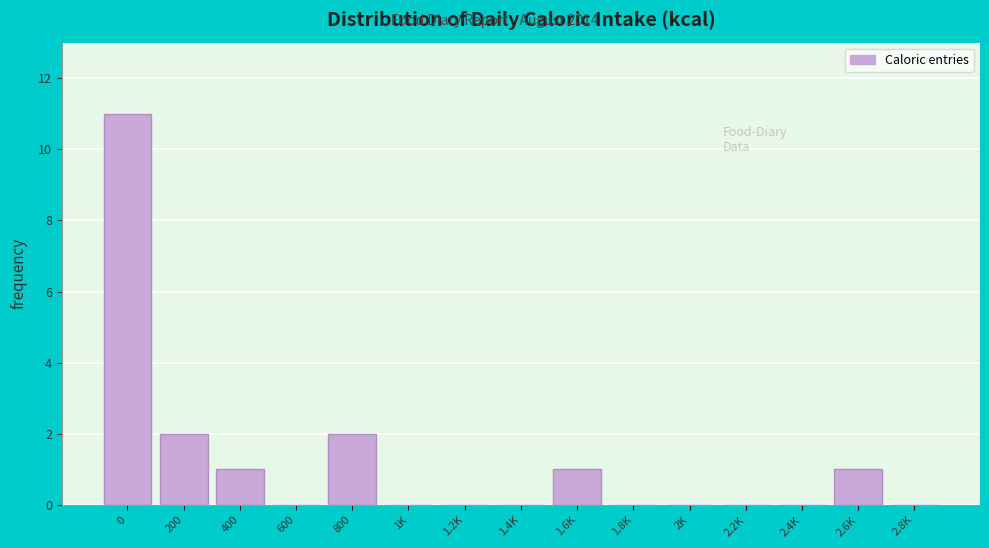

Reading right to left, extract all data points from this chart.

2.8K=0	2.6K=1	2.4K=0	2.2K=0	2K=0	1.8K=0	1.6K=1	1.4K=0	1.2K=0	1K=0	800=2	600=0	400=1	200=2	0=11